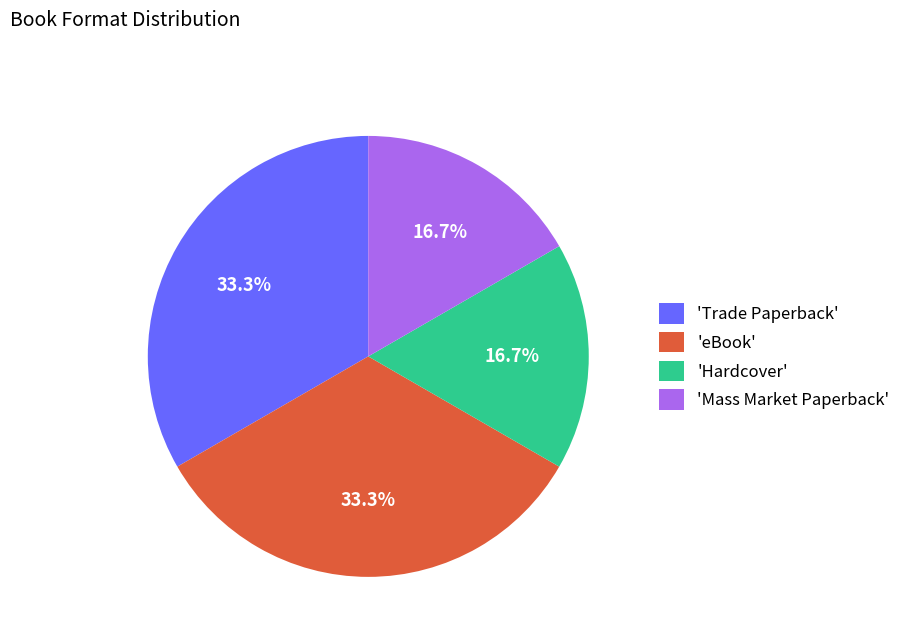

What portion of the pie excludes 'Mass Market Paperback'?

83.3%